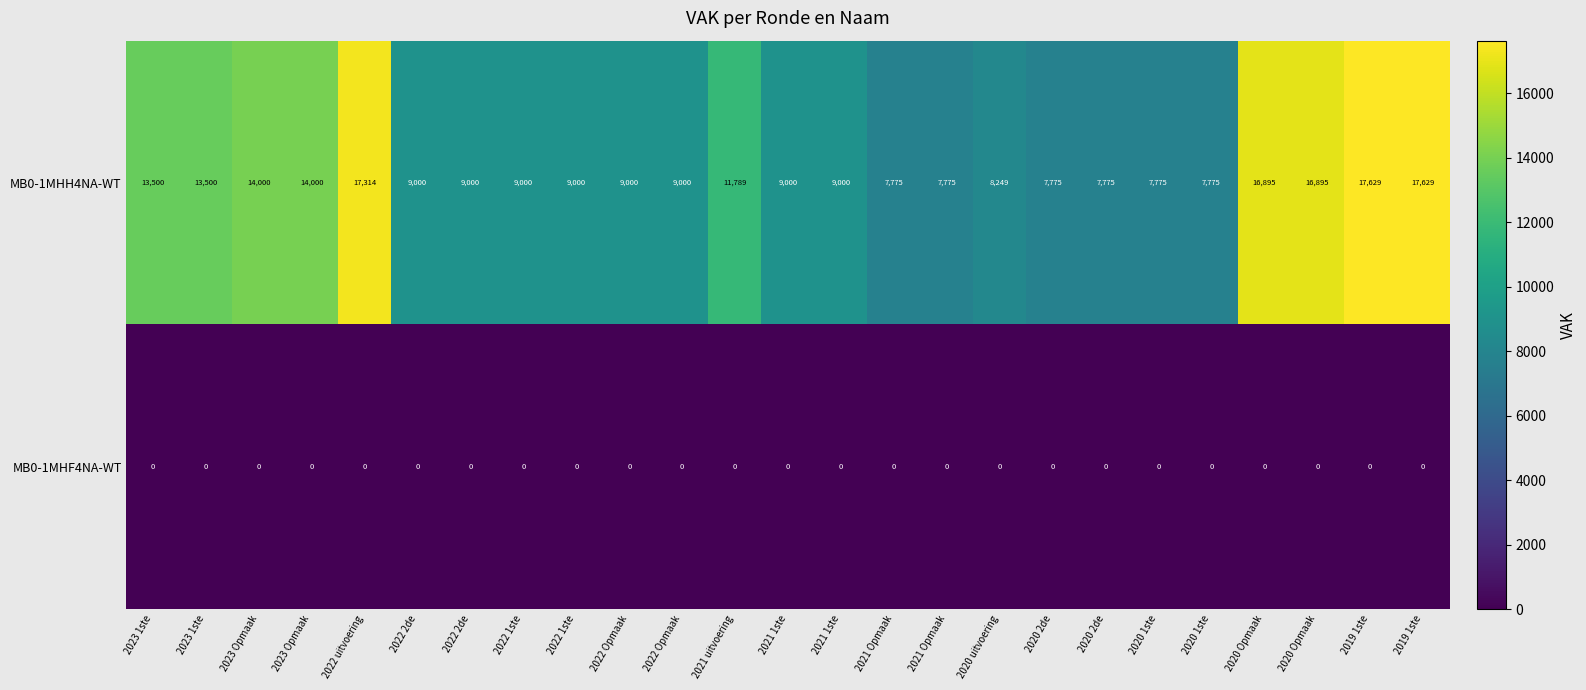

Which series changed the most between 2021 Opmaak and 2020 2de?

MB0-1MHH4NA-WT